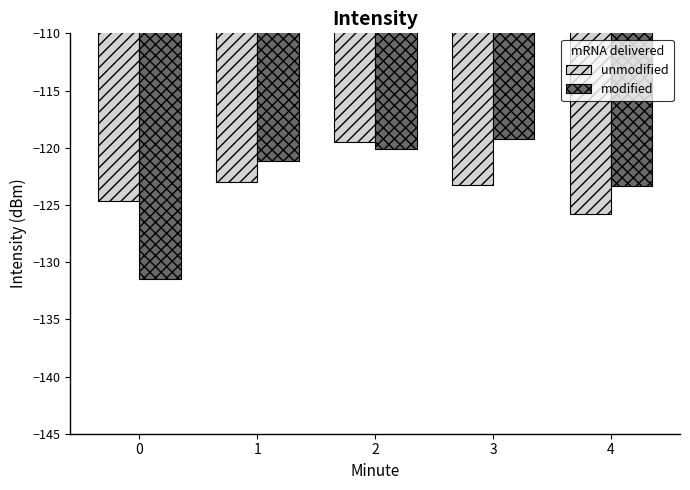

What is the value of the modified bar at the 1st from the left?

-131.5